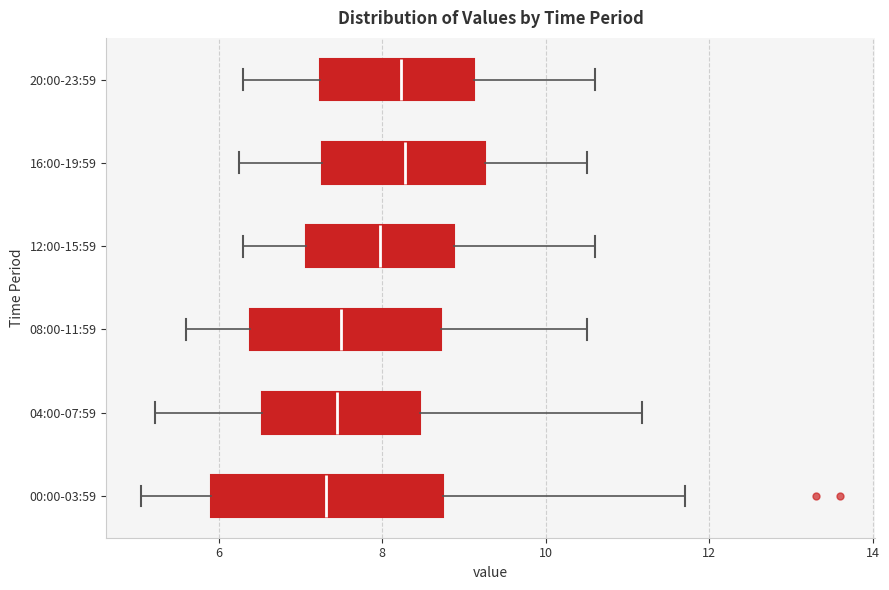

Reading bottom to top, transcribe this box plot: for each box, give where its median line is, the range the box spans, and where its two whiskers end, as read against the x-axis. The values are not printed on the chart, so give them approximately, as read against the axis.

00:00-03:59: median 7.4, box 6.0 to 8.8, whiskers 5.0 to 11.8
04:00-07:59: median 7.4, box 6.6 to 8.4, whiskers 5.2 to 11.2
08:00-11:59: median 7.6, box 6.4 to 8.8, whiskers 5.6 to 10.6
12:00-15:59: median 8.0, box 7.0 to 8.8, whiskers 6.4 to 10.6
16:00-19:59: median 8.2, box 7.2 to 9.2, whiskers 6.2 to 10.6
20:00-23:59: median 8.2, box 7.2 to 9.2, whiskers 6.4 to 10.6